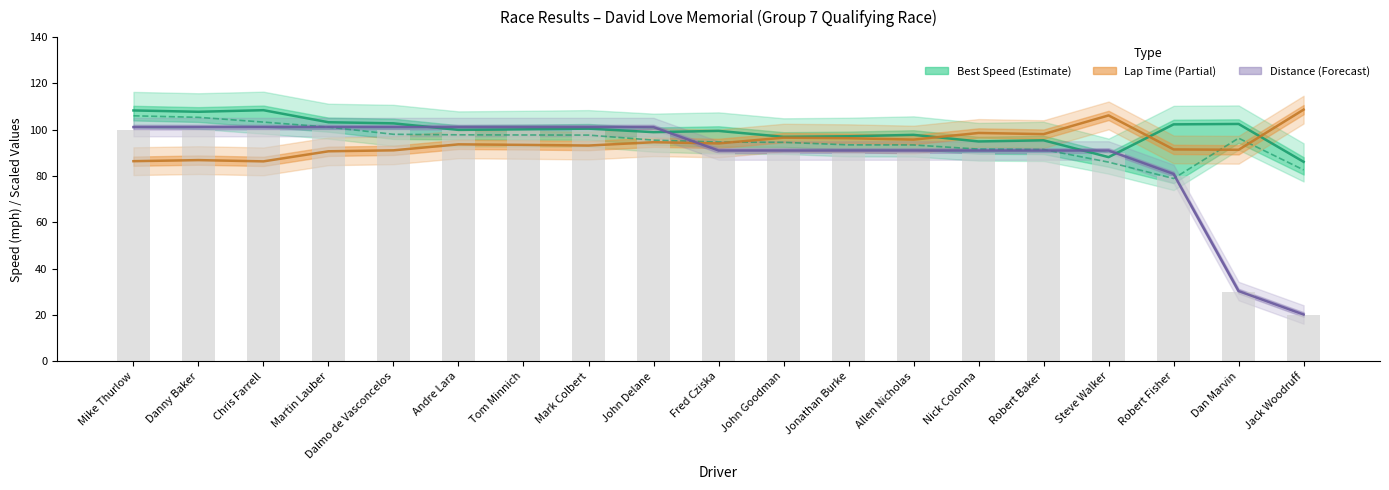

Reading right to left, extract all data points from this chart.

Best Speed: 86.2	102.5	102.3	88.2	95.4	95.0	97.8	97.2	97.0	99.5	99.0	100.5	100.2	99.9	102.8	103.2	108.4	107.8	108.3
Average Speed: 82.7	96.4	79.0	86.0	91.5	91.6	93.4	93.5	94.6	94.7	95.5	97.7	97.7	97.8	98.0	101.2	103.3	105.4	106.0
Best Lap Time (scaled): 108.7	91.4	91.5	106.2	98.1	98.6	95.7	96.3	96.6	94.1	94.6	93.2	93.5	93.7	91.1	90.7	86.3	86.9	86.4
Total Distance (scaled): 20.2	30.3	80.9	91.0	91.0	91.0	91.0	91.0	91.0	91.0	101.1	101.1	101.1	101.1	101.1	101.1	101.1	101.1	101.1